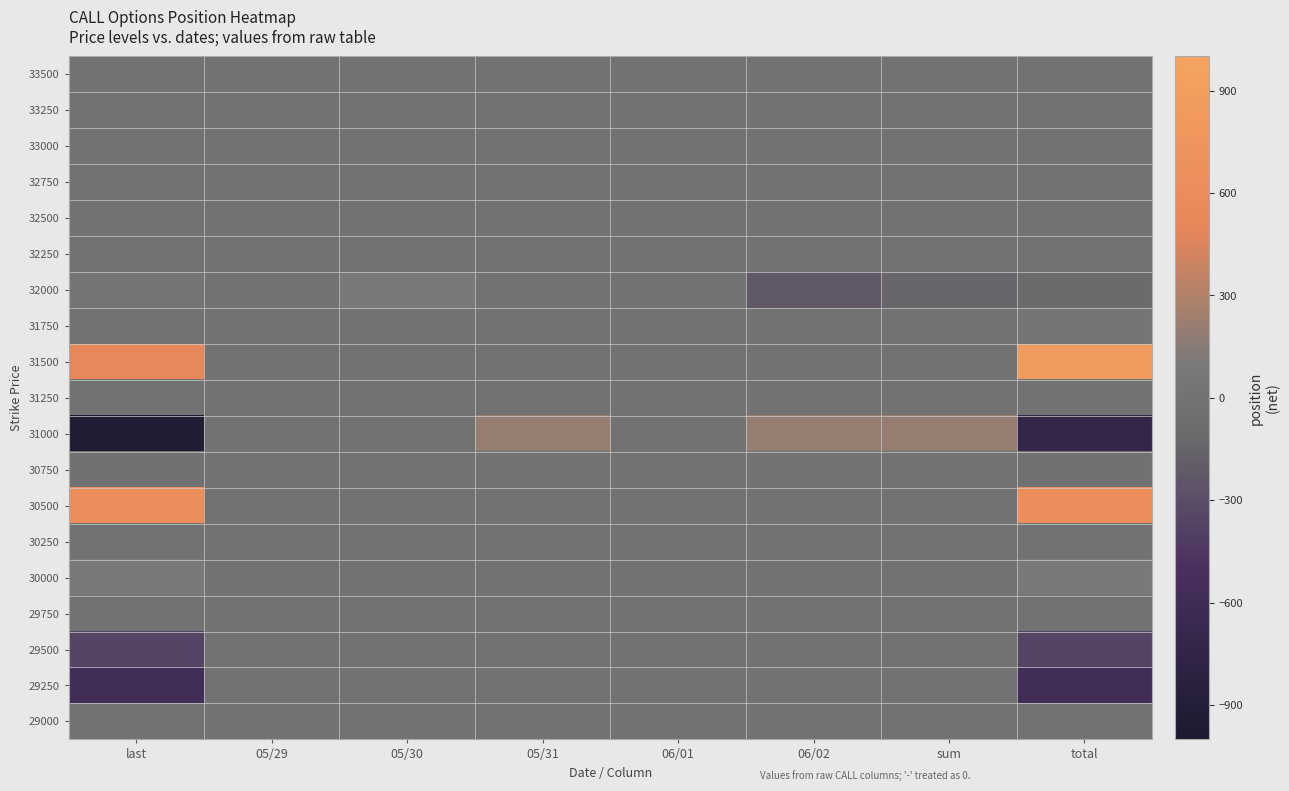

Reading left to right, list all the values displayed in this chart.

33500: last=0	05/29=0	05/30=0	05/31=0	06/01=0	06/02=0	sum=0	total=0
33250: last=0	05/29=0	05/30=0	05/31=0	06/01=0	06/02=0	sum=0	total=0
33000: last=0	05/29=0	05/30=0	05/31=0	06/01=0	06/02=0	sum=0	total=0
32750: last=0	05/29=0	05/30=0	05/31=0	06/01=0	06/02=0	sum=0	total=0
32500: last=0	05/29=0	05/30=0	05/31=0	06/01=0	06/02=0	sum=0	total=0
32250: last=0	05/29=0	05/30=0	05/31=0	06/01=0	06/02=0	sum=0	total=0
32000: last=30	05/29=0	05/30=100	05/31=0	06/01=0	06/02=-230	sum=-130	total=-100
31750: last=0	05/29=0	05/30=0	05/31=0	06/01=0	06/02=0	sum=0	total=45
31500: last=500	05/29=0	05/30=0	05/31=0	06/01=0	06/02=0	sum=0	total=850
31250: last=0	05/29=0	05/30=0	05/31=0	06/01=0	06/02=0	sum=0	total=0
31000: last=-925	05/29=0	05/30=0	05/31=200	06/01=0	06/02=200	sum=200	total=-725
30750: last=-10	05/29=0	05/30=0	05/31=0	06/01=0	06/02=0	sum=0	total=-10
30500: last=632	05/29=0	05/30=0	05/31=0	06/01=0	06/02=0	sum=0	total=632
30250: last=0	05/29=0	05/30=0	05/31=0	06/01=0	06/02=0	sum=0	total=0
30000: last=100	05/29=0	05/30=0	05/31=0	06/01=0	06/02=0	sum=0	total=100
29750: last=0	05/29=0	05/30=0	05/31=0	06/01=0	06/02=0	sum=0	total=0
29500: last=-364	05/29=0	05/30=0	05/31=0	06/01=0	06/02=0	sum=0	total=-364
29250: last=-577	05/29=0	05/30=0	05/31=0	06/01=0	06/02=0	sum=0	total=-577
29000: last=0	05/29=0	05/30=0	05/31=0	06/01=0	06/02=0	sum=0	total=0